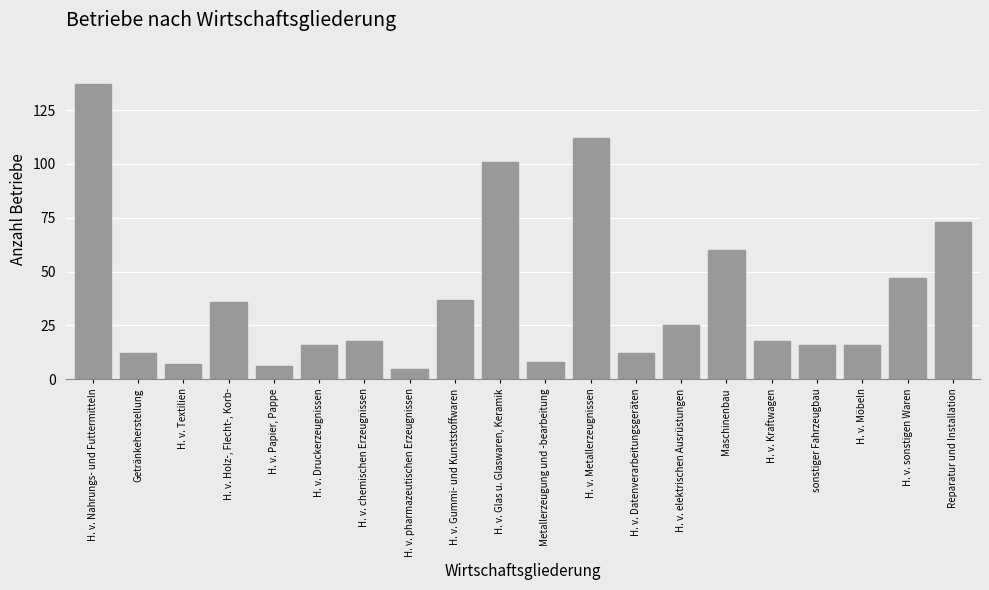

Reading left to right, extract all data points from this chart.

H. v. Nahrungs- und Futtermitteln=137	Getränkeherstellung=12	H. v. Textilien=7	H. v. Holz-, Flecht-, Korb-=36	H. v. Papier, Pappe=6	H. v. Druckerzeugnissen=16	H. v. chemischen Erzeugnissen=18	H. v. pharmazeutischen Erzeugnissen=5	H. v. Gummi- und Kunststoffwaren=37	H. v. Glas u. Glaswaren, Keramik=101	Metallerzeugung und -bearbeitung=8	H. v. Metallerzeugnissen=112	H. v. Datenverarbeitungsgeräten=12	H. v. elektrischen Ausrüstungen=25	Maschinenbau=60	H. v. Kraftwagen=18	sonstiger Fahrzeugbau=16	H. v. Möbeln=16	H. v. sonstigen Waren=47	Reparatur und Installation=73